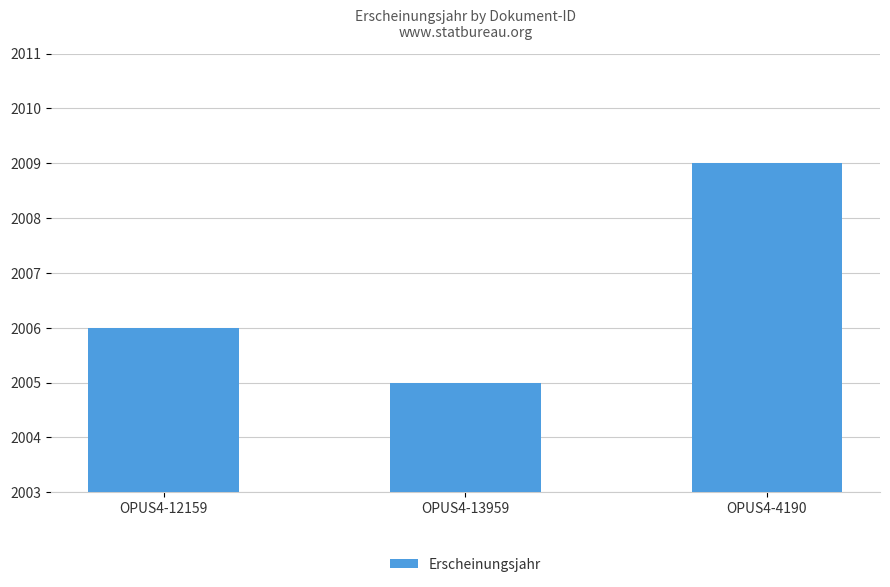

Count the values in the range 2005 to 2009.

3